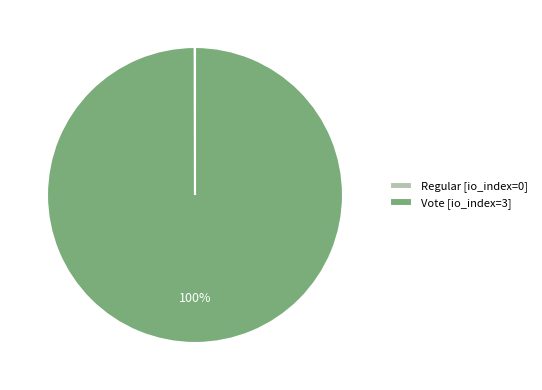

What is the largest slice in the pie chart?

Vote [io_index=3]